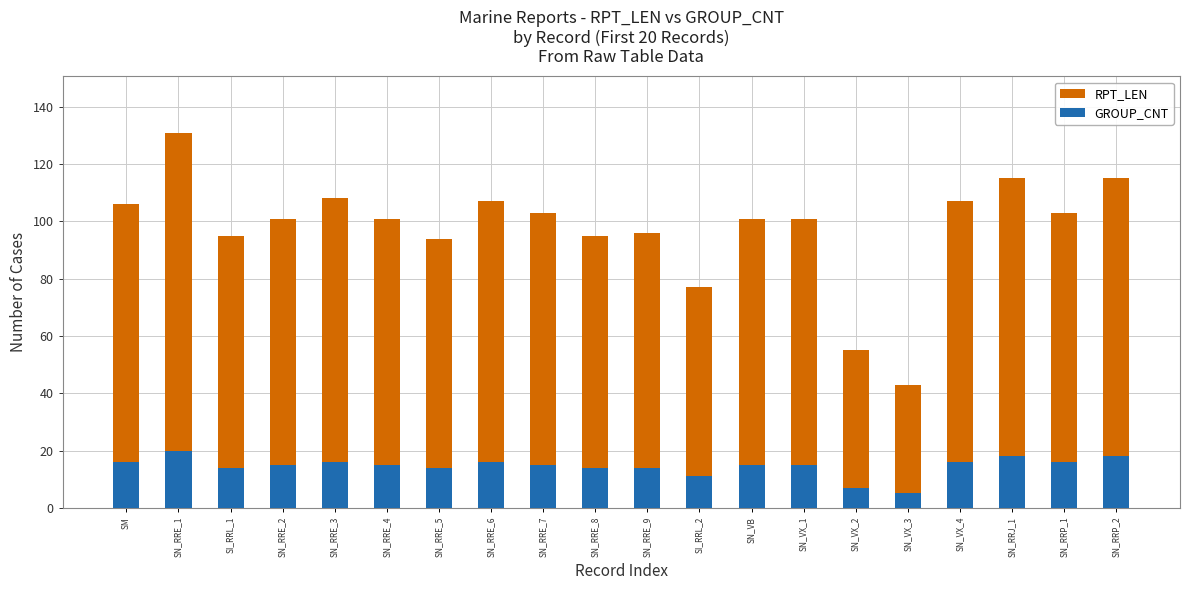

What is the total value across all series at SN_VX_3?

48